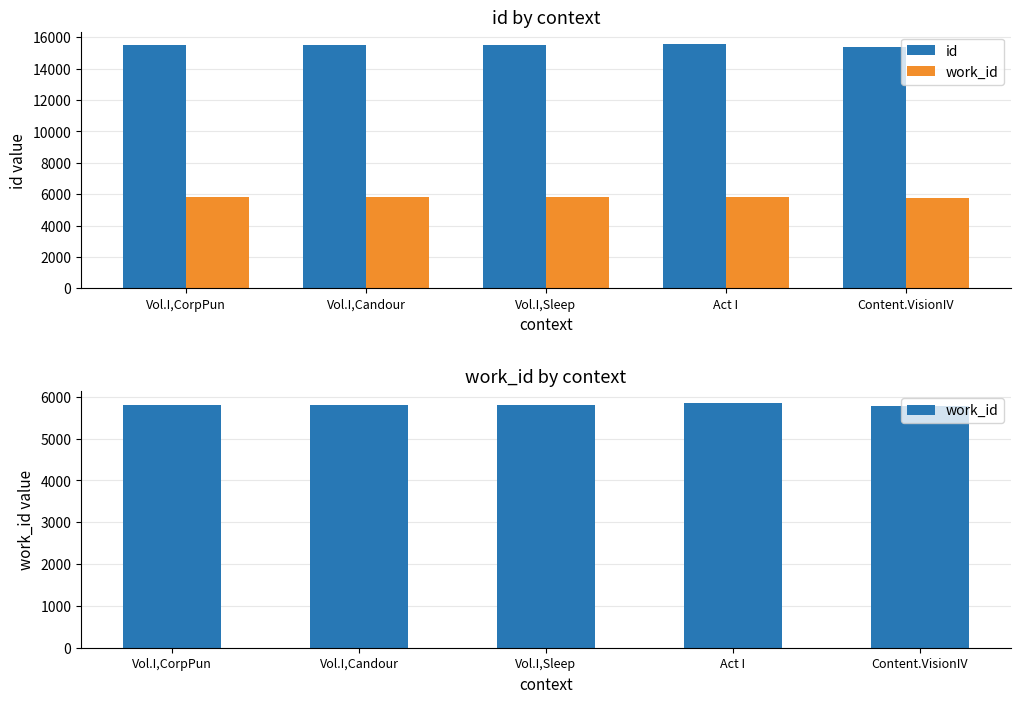

At how many categories does at least one series exceed 10115?

5